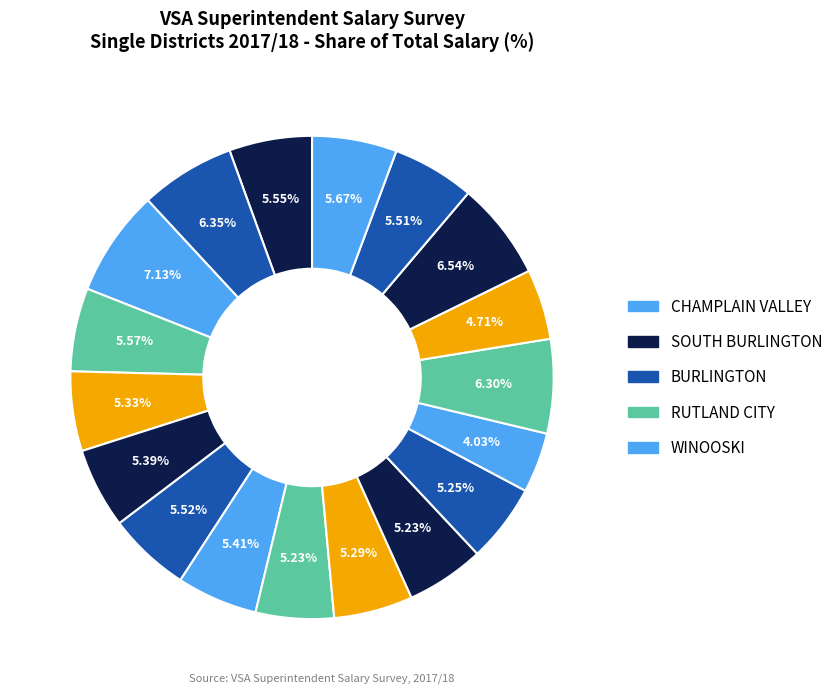

Which slice is the largest?

CHAMPLAIN VALLEY